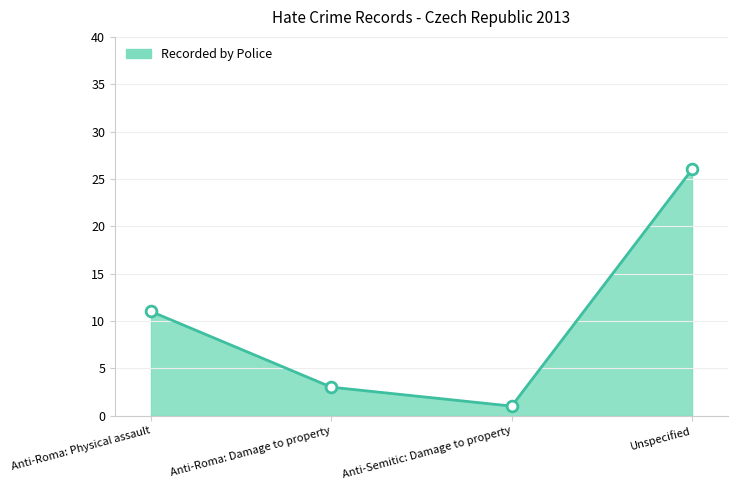

What is the ratio of the value at Unspecified to the value at Anti-Roma: Damage to property?

8.7